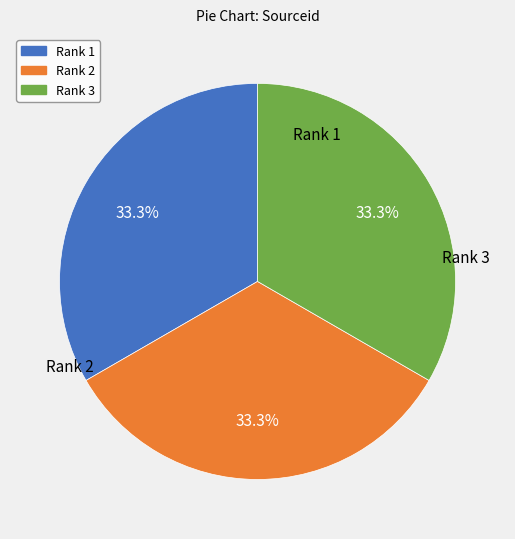

Is it true that Rank 1 is 33% of the pie?

True